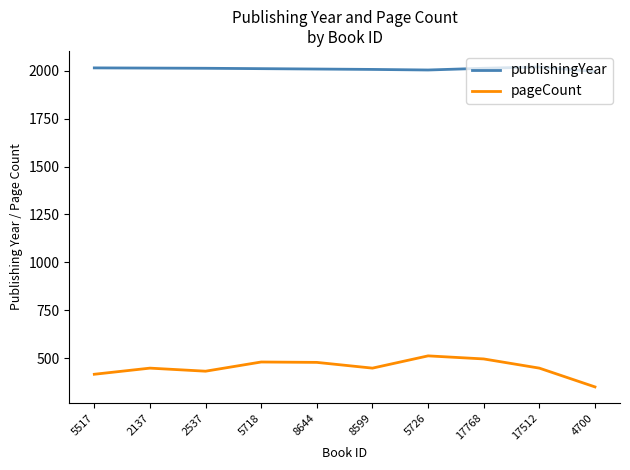

True or false: publishingYear and pageCount cross at least once.

False